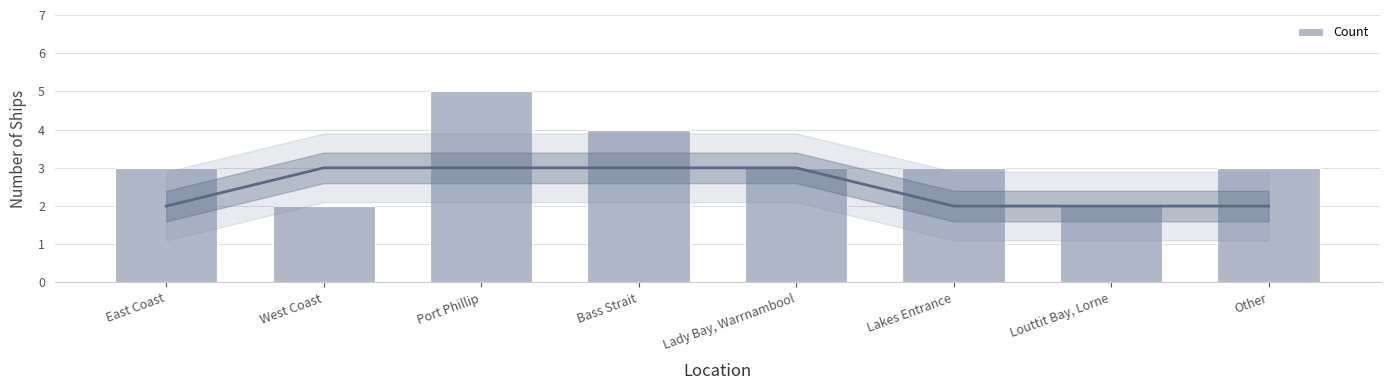

Which category has the highest value across all series?

Port Phillip